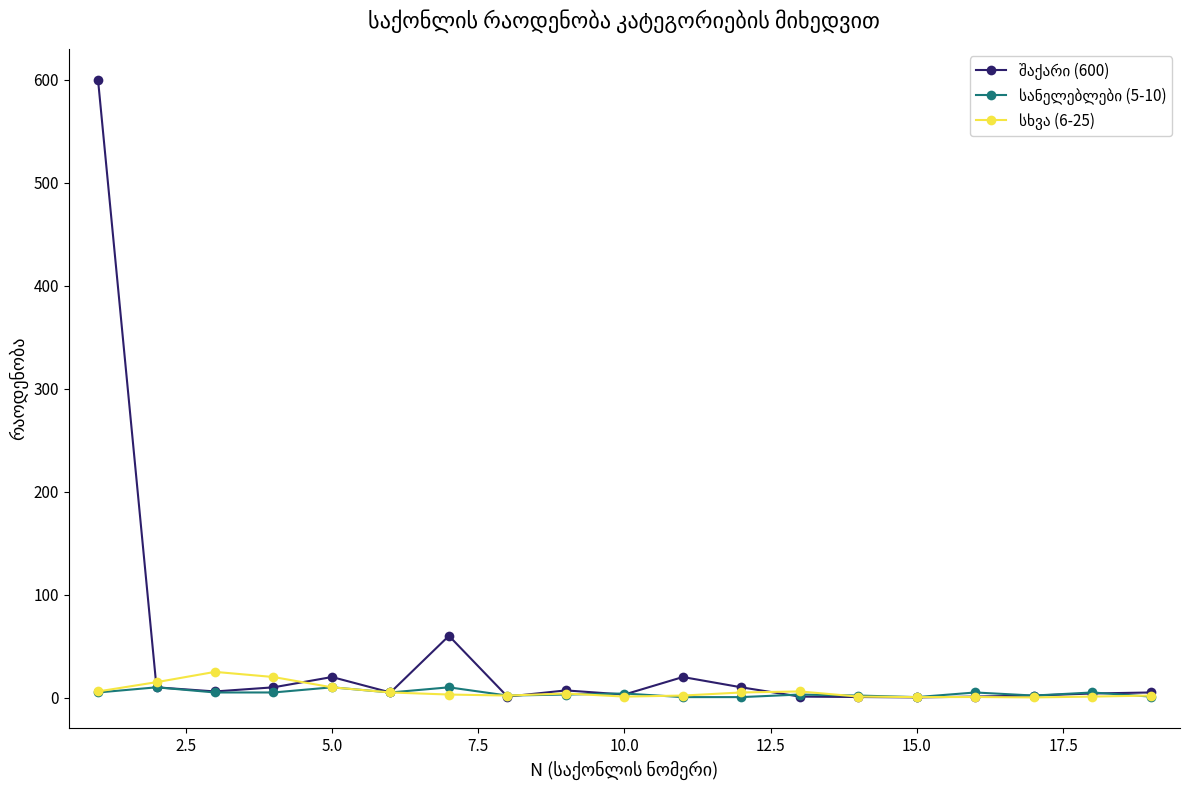

What is the maximum value shown in the chart?

600.0